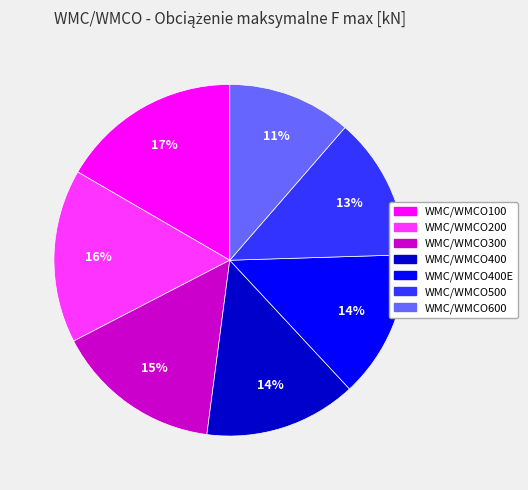

How many segments does this pie chart have?

7